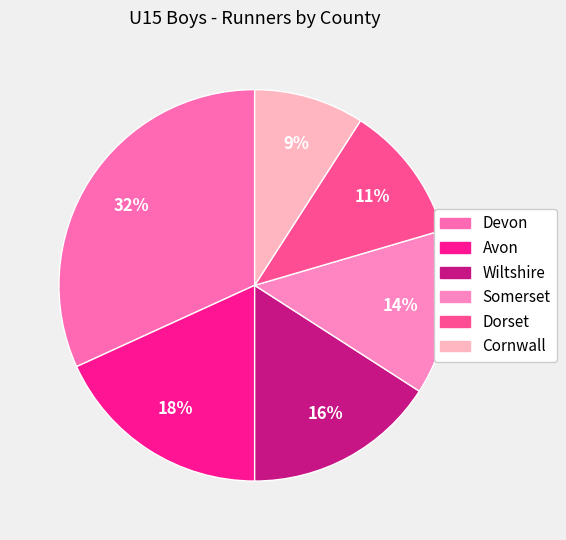

Is it true that Somerset is 20% of the pie?

False